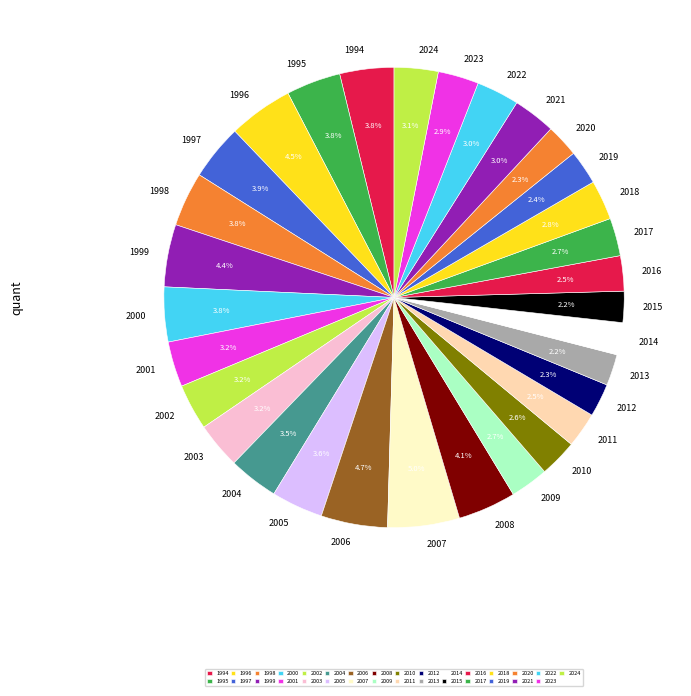

Between 2008 and 2022, which is larger?

2008